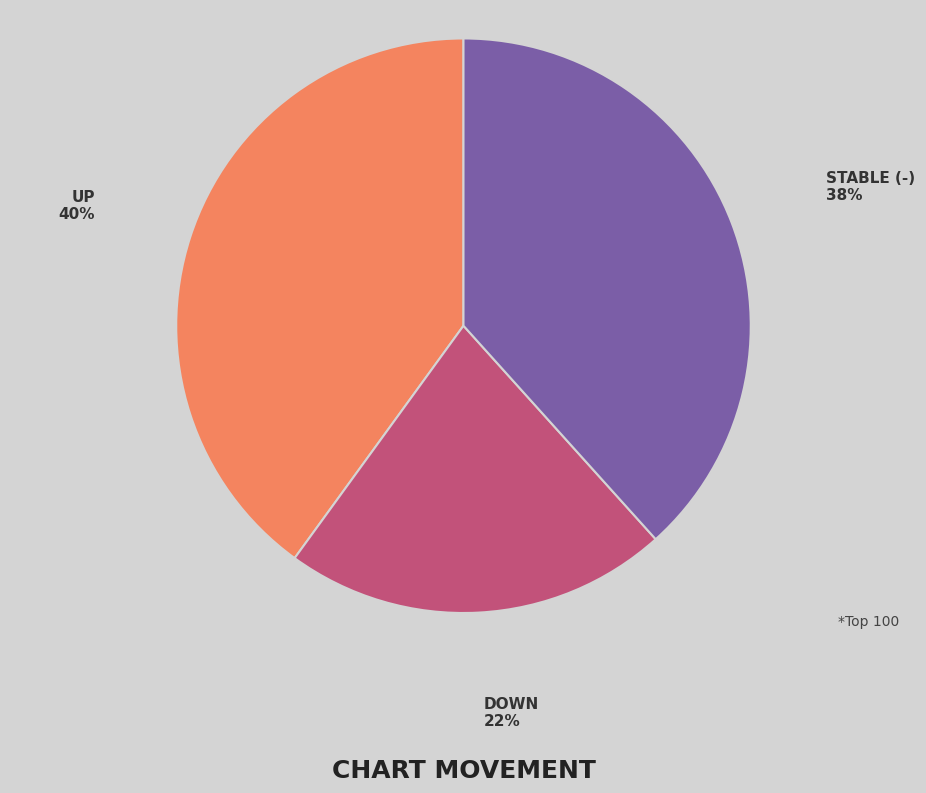

Does any single category account for the majority?

No